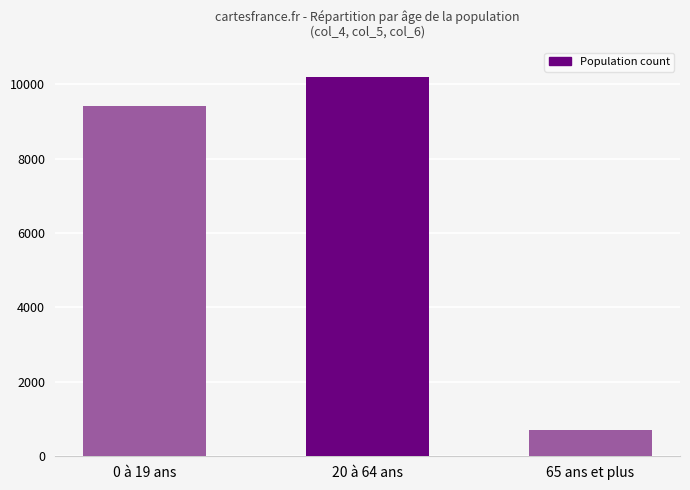

List the labels in order of value, smallest first.

65 ans et plus, 0 à 19 ans, 20 à 64 ans